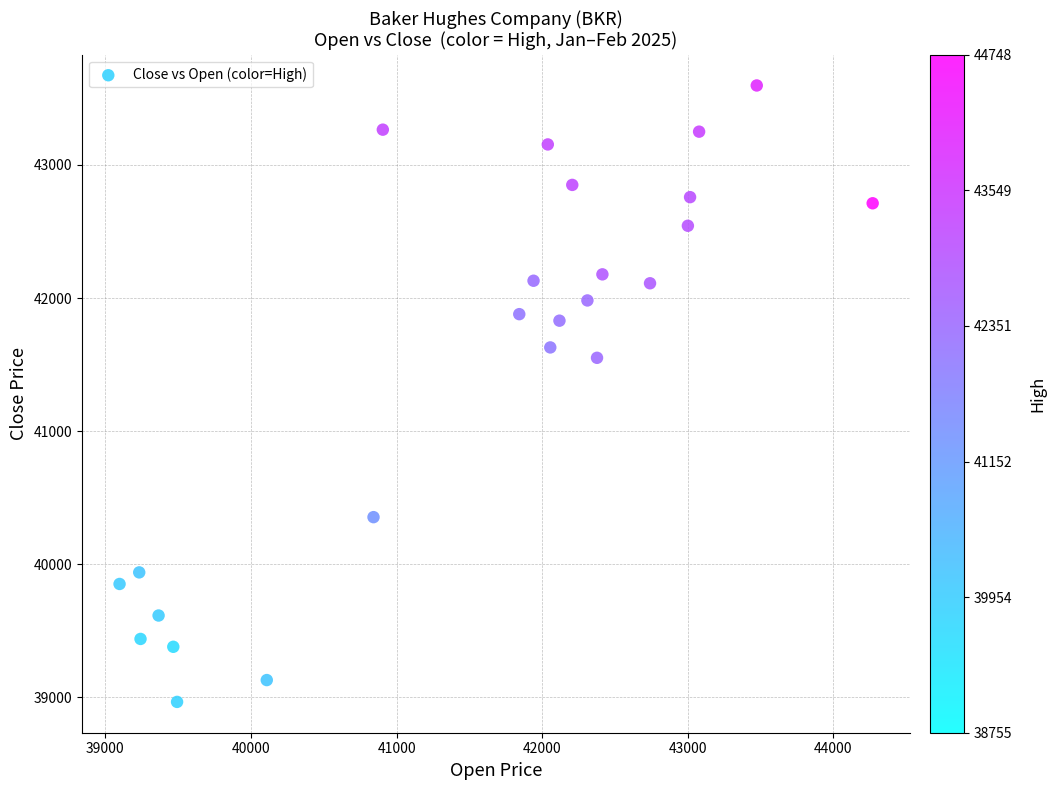

What Y value in the scatter plot is closest to 41281?

41551